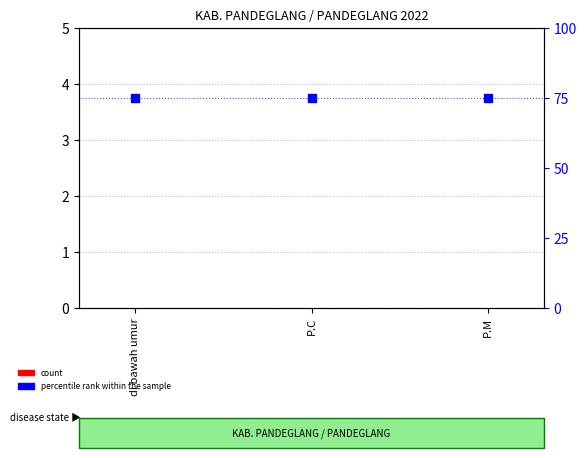

What are all the series names shown in the legend?

count, percentile rank within the sample